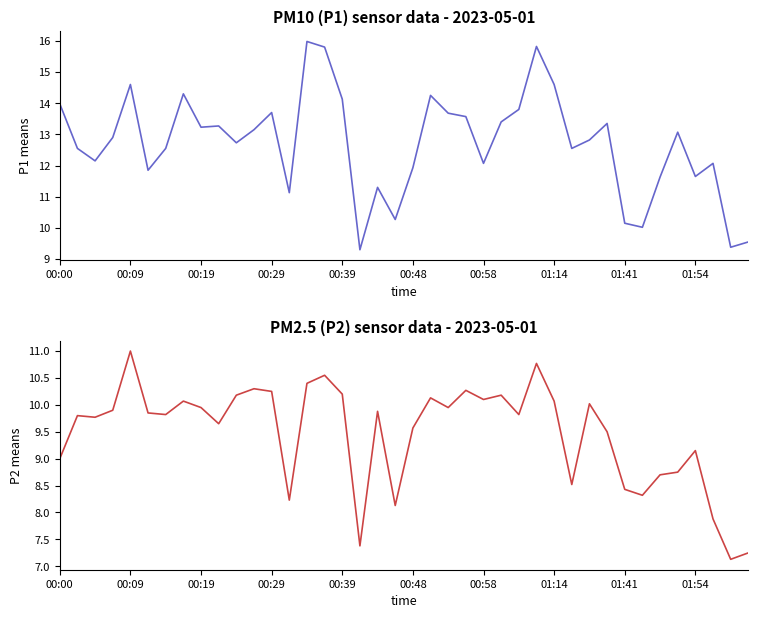

Where is P2 nearest to the value 9?

00:00